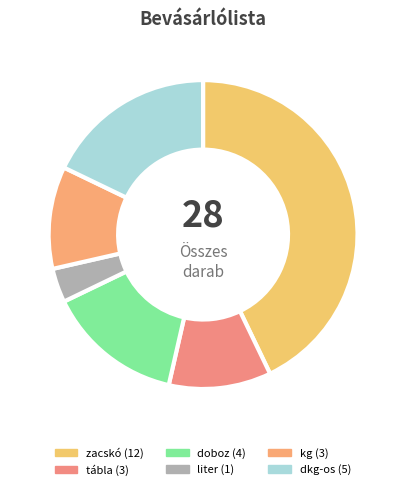

How many segments does this pie chart have?

6